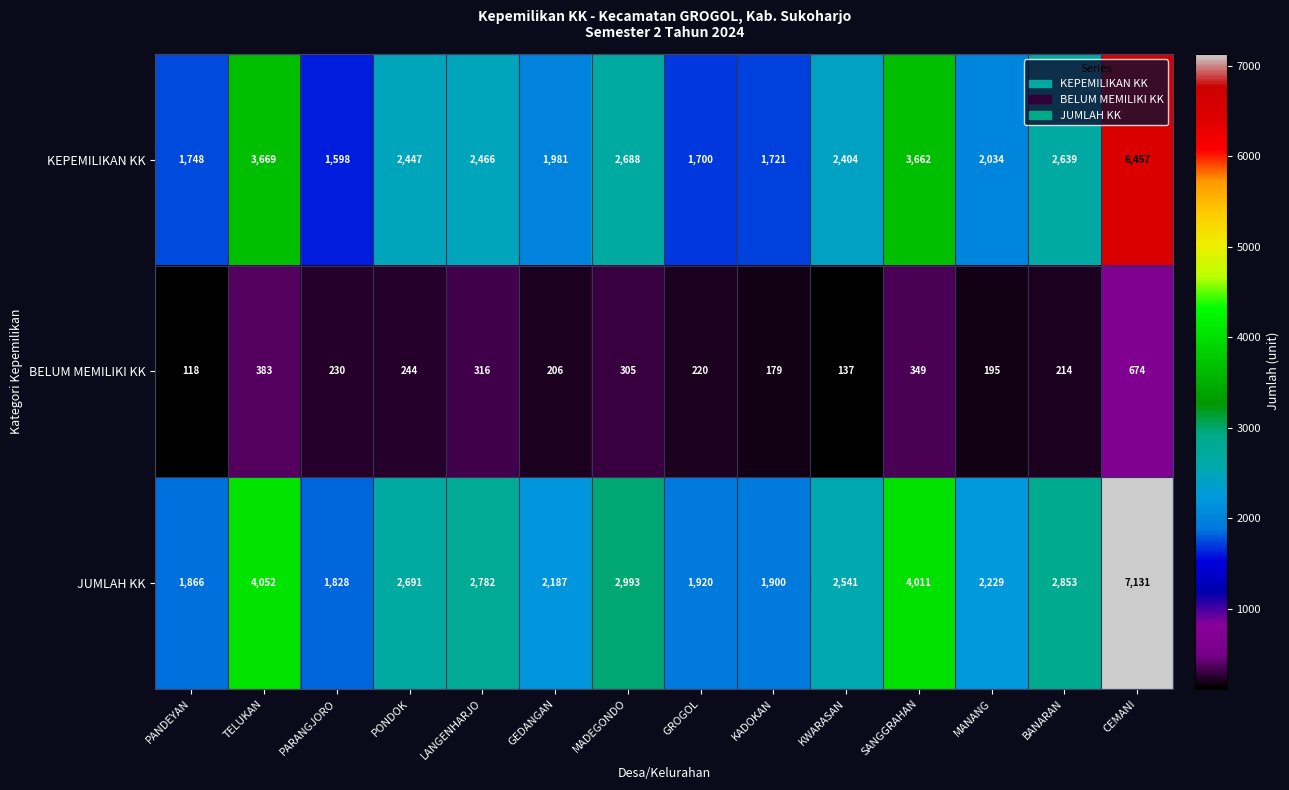

What is the difference between the second highest and second lowest values in the KEPEMILIKAN KK series?

1969